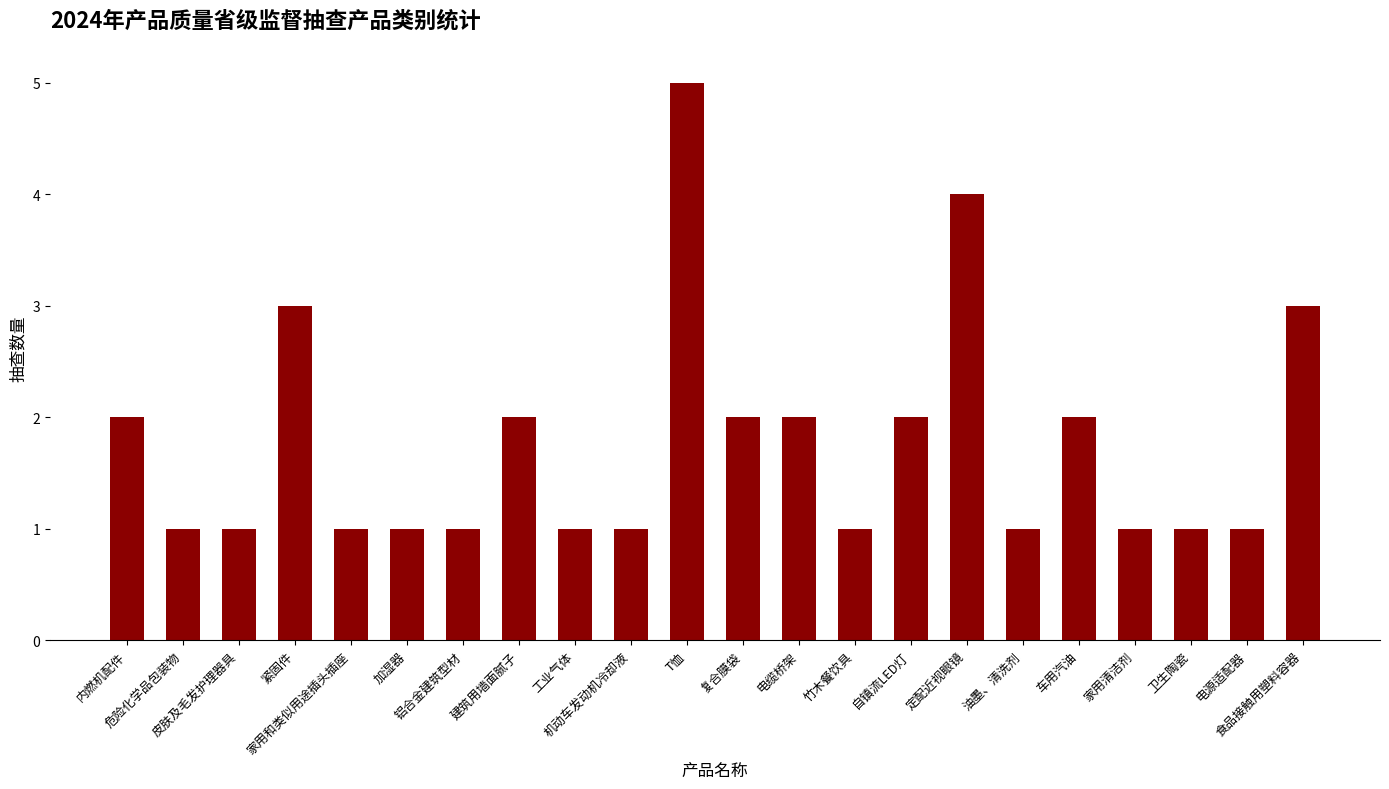

What is the maximum value shown in the chart?

5